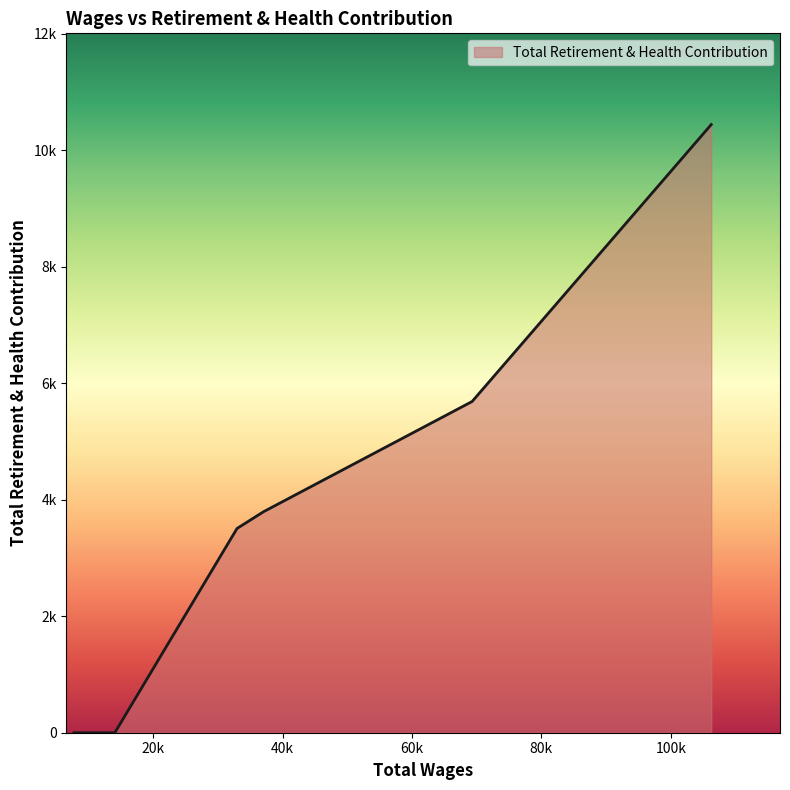

Is this an area chart (filled region under the line)?

Yes